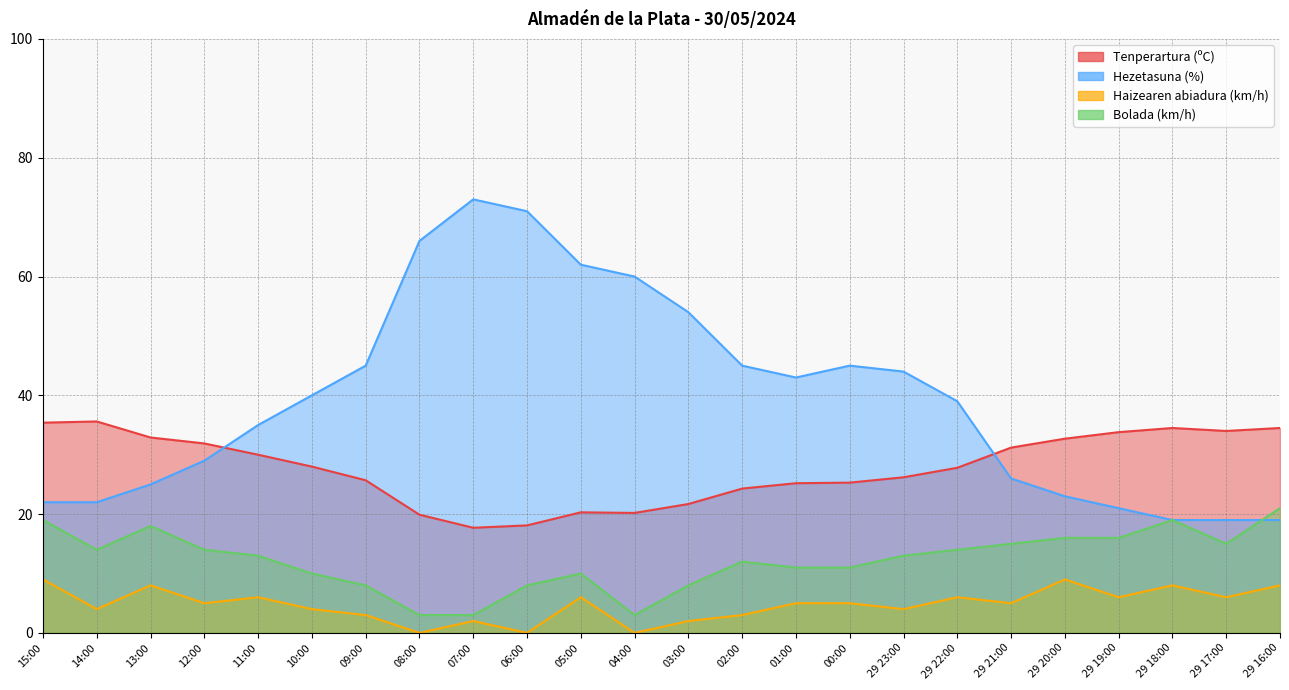

Is the value of Bolada (km/h) at 03:00 greater than the value of Tenperartura (ºC) at 07:00?

No